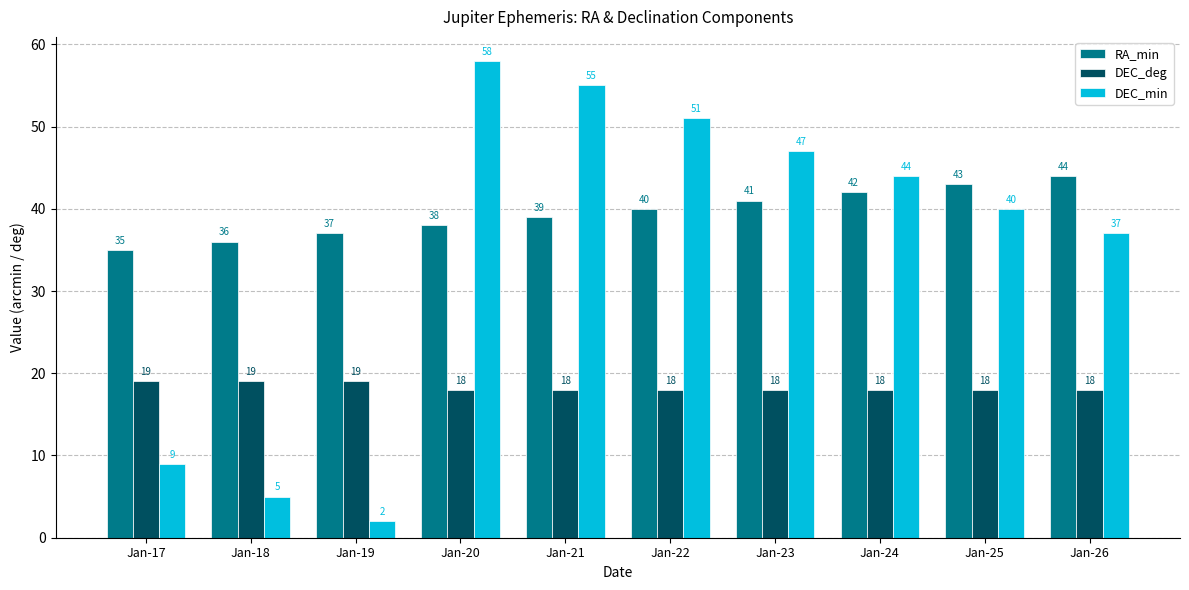

List the series in order of their overall mean, lowest first.

DEC_deg, DEC_min, RA_min